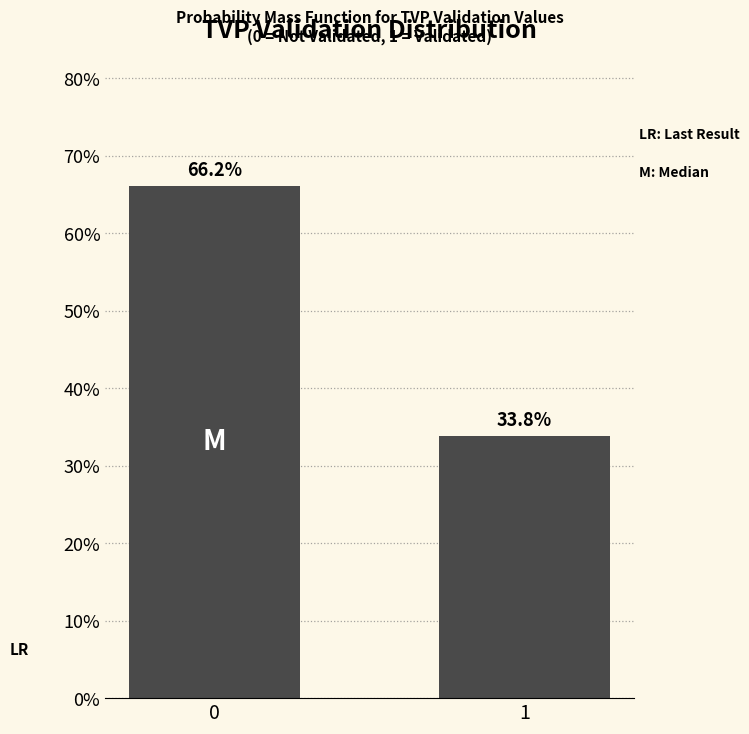

Reading left to right, extract all data points from this chart.

0=66.2	1=33.8